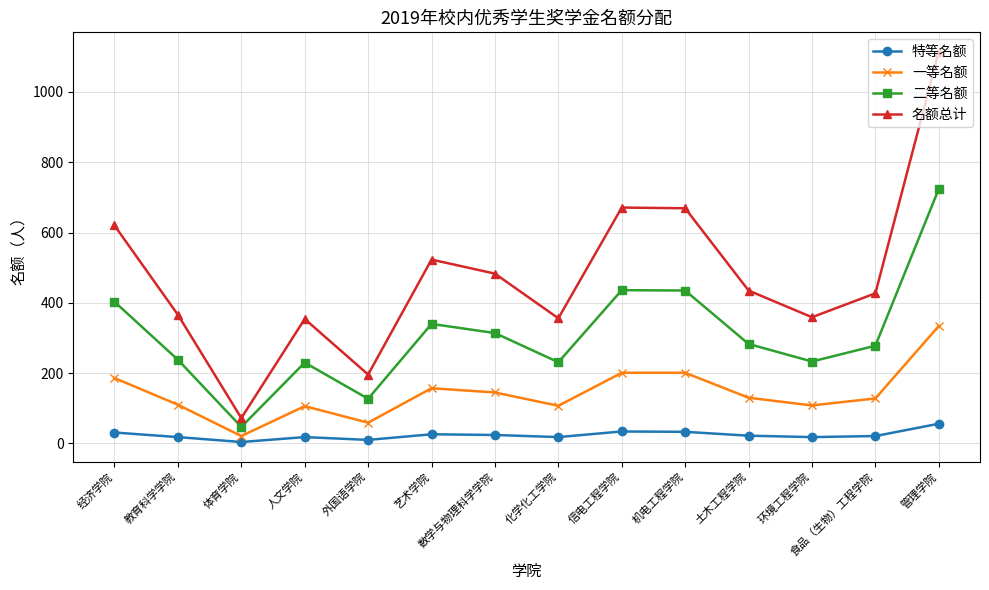

What is the total value across all series at 食品（生物）工程学院?

854